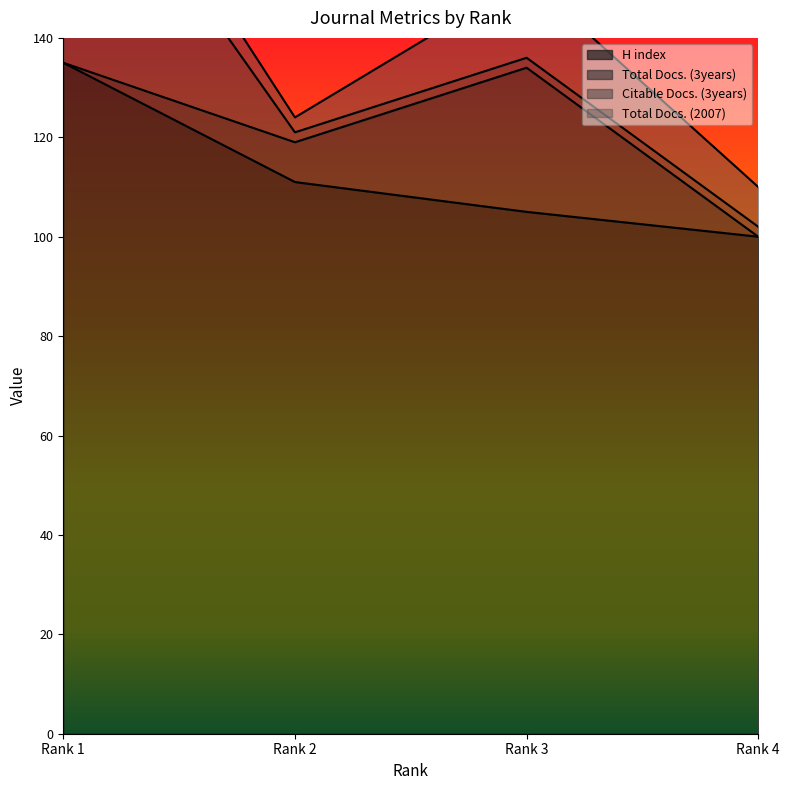

Where is H index nearest to the value 117?

Rank 2